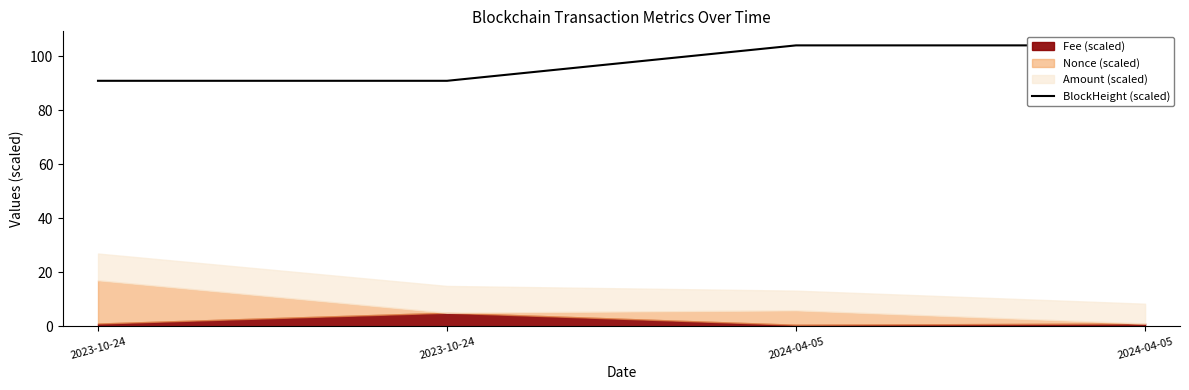

Reading right to left, extract all data points from this chart.

2024-04-05=104.0	2024-04-05=104.0	2023-10-24=90.8	2023-10-24=90.8